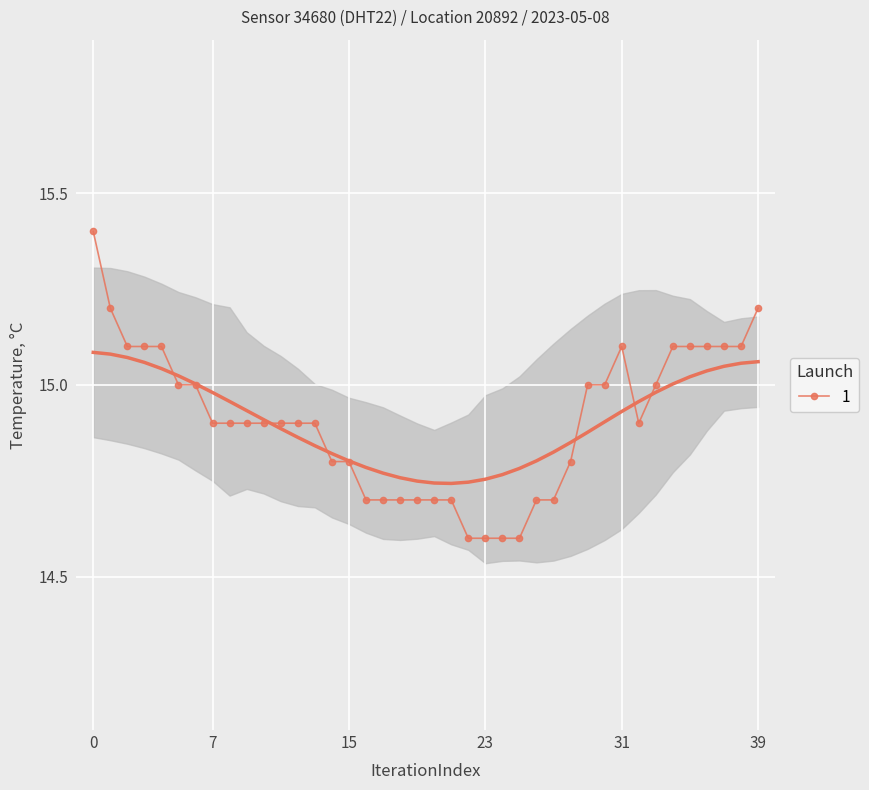

How many lines are shown in the chart?

1